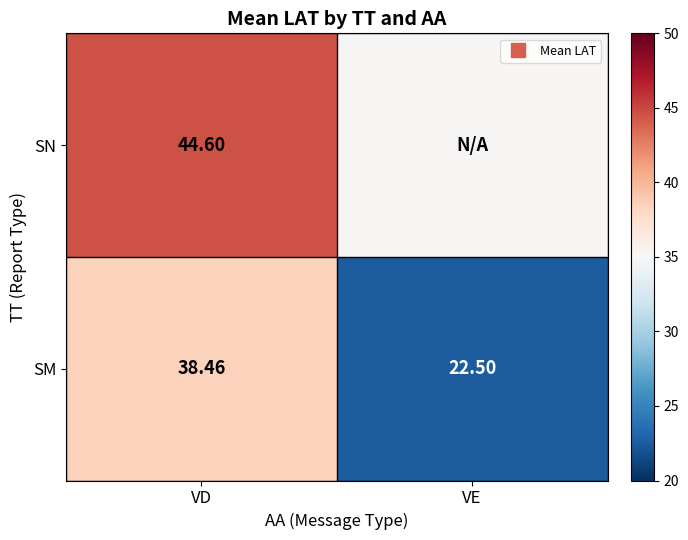

What is the sum of the SM values at VE and VD?

61.0